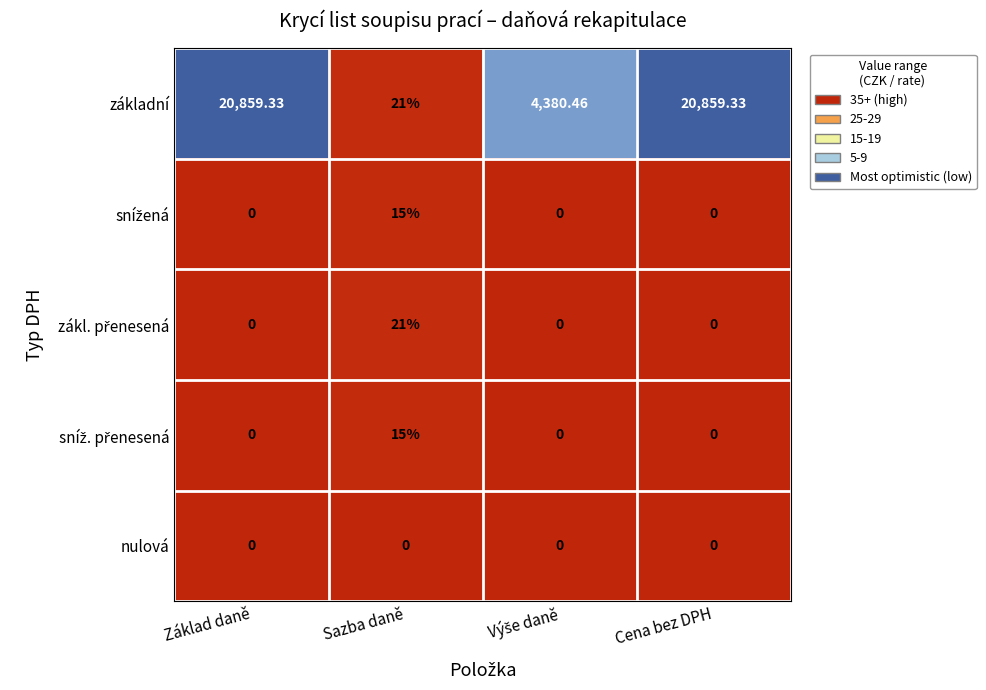

Is the value of nulová at Cena bez DPH greater than the value of základní at Cena bez DPH?

No